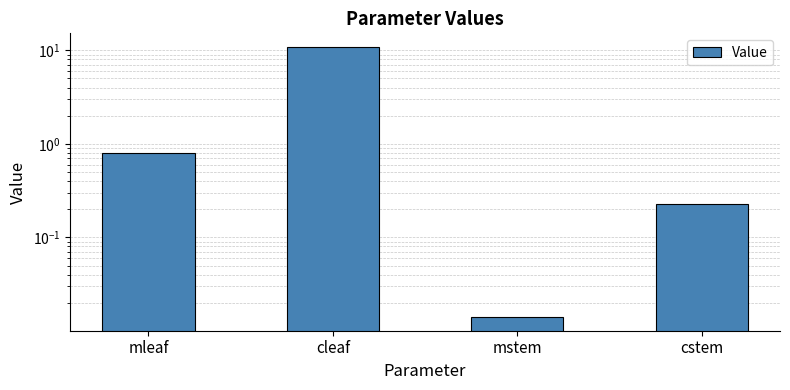

Which category has the lowest value across all series?

mstem